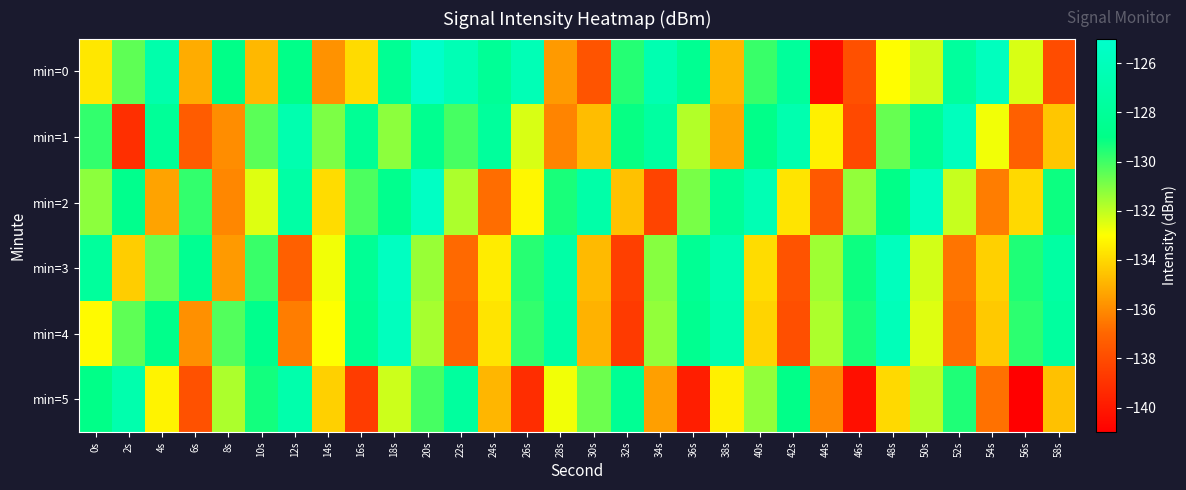

Rank the series at 4s from highest to lowest value.

min=0, min=1, min=4, min=3, min=5, min=2